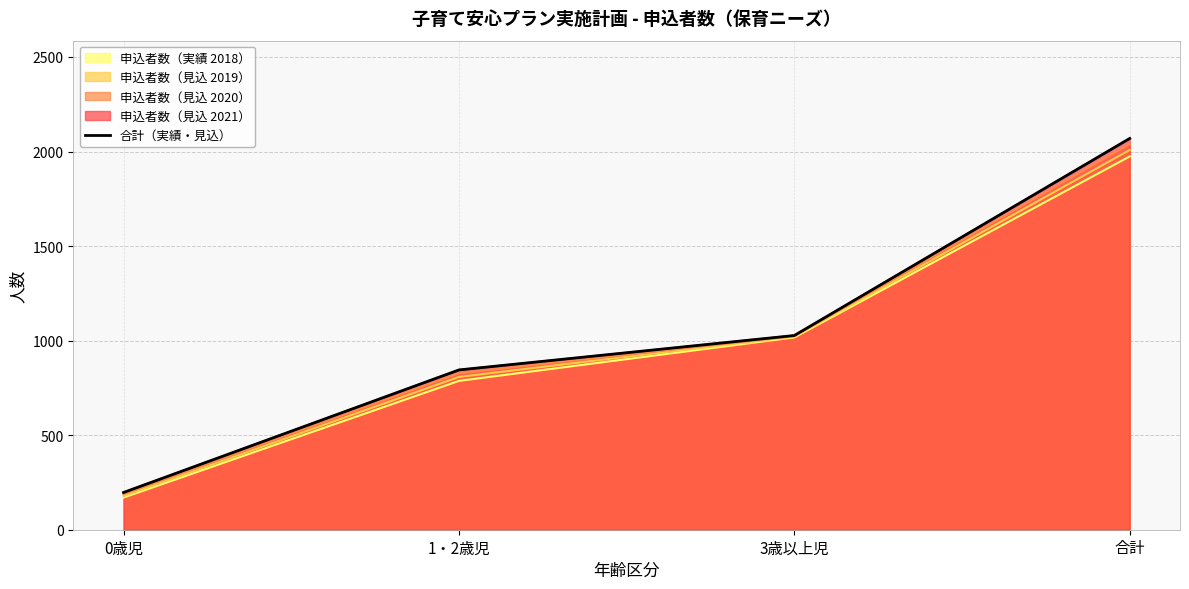

What is the maximum value shown in the chart?

2069